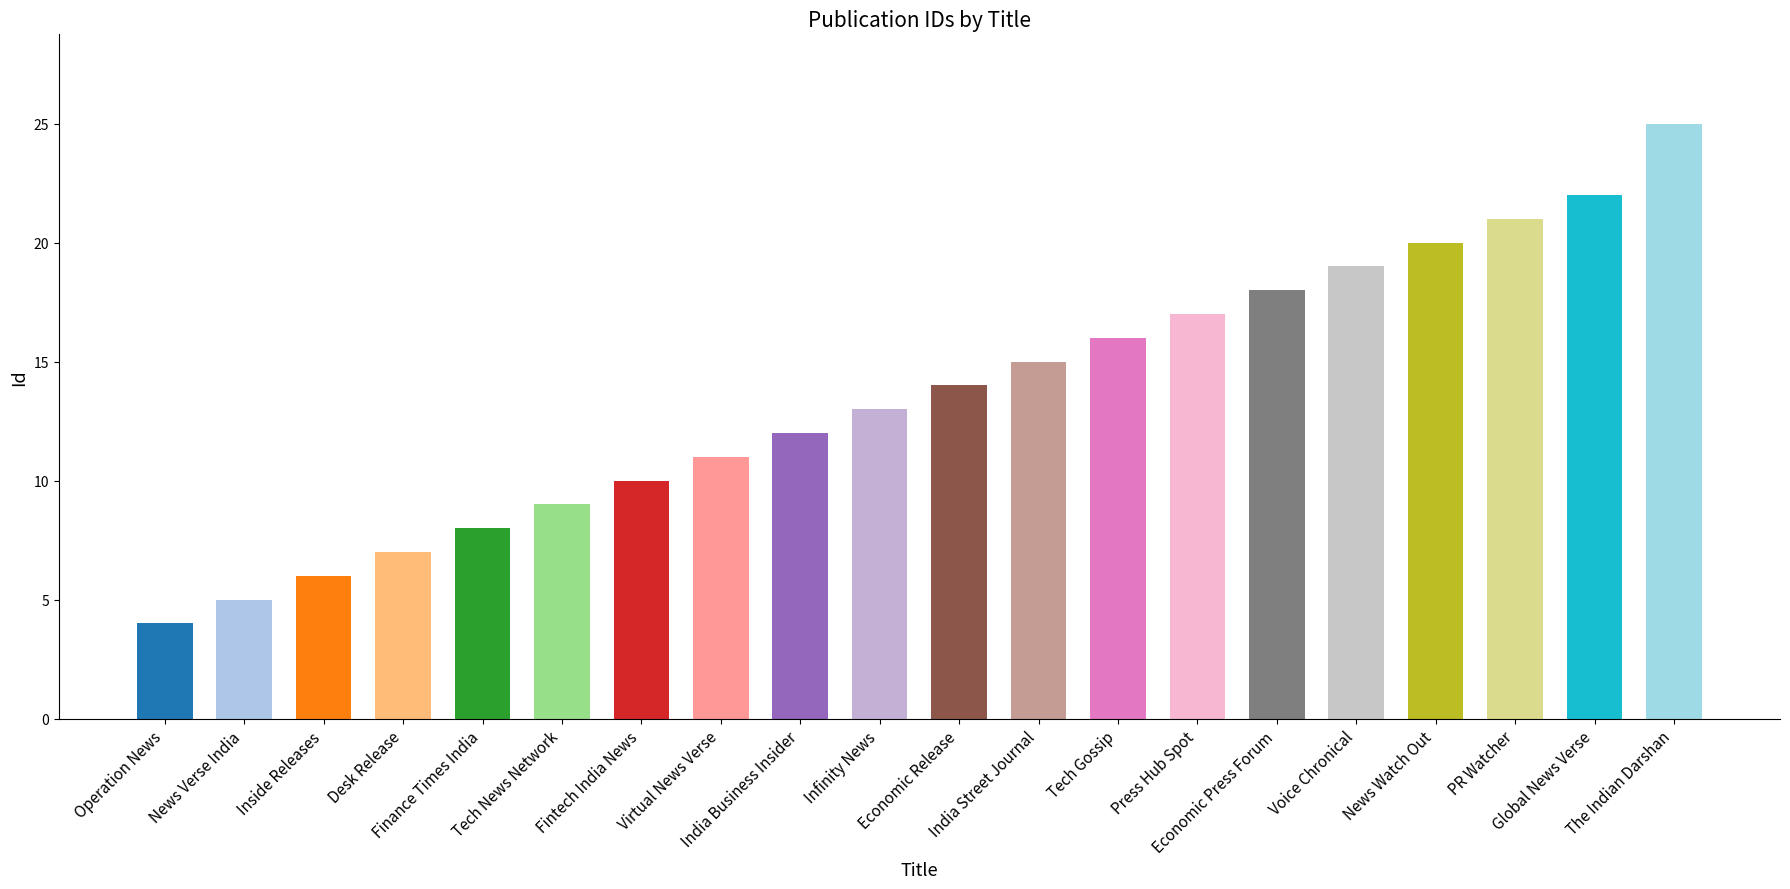

Rank the categories by value from highest to lowest.

The Indian Darshan, Global News Verse, PR Watcher, News Watch Out, Voice Chronical, Economic Press Forum, Press Hub Spot, Tech Gossip, India Street Journal, Economic Release, Infinity News, India Business Insider, Virtual News Verse, Fintech India News, Tech News Network, Finance Times India, Desk Release, Inside Releases, News Verse India, Operation News